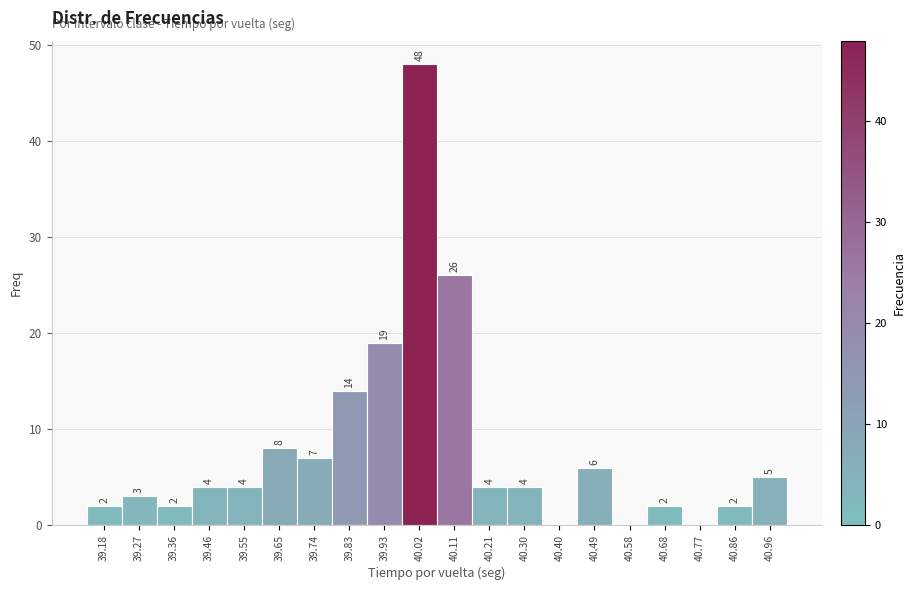

Reading left to right, what are all the values shown in this chart?

39.18=2	39.27=3	39.36=2	39.46=4	39.55=4	39.65=8	39.74=7	39.83=14	39.93=19	40.02=48	40.11=26	40.21=4	40.30=4	40.40=0	40.49=6	40.58=0	40.68=2	40.77=0	40.86=2	40.96=5